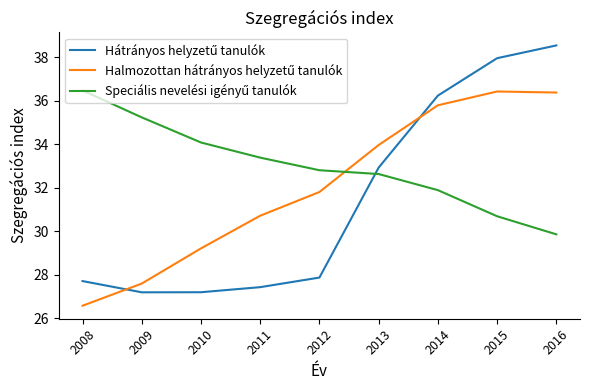

What is the spread (max minus min) of values at 2015?

7.3